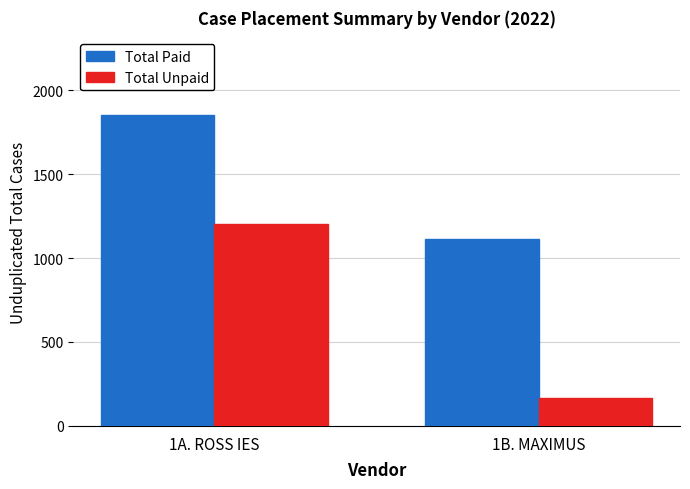

Which series has the widest spread of values?

Total Unpaid